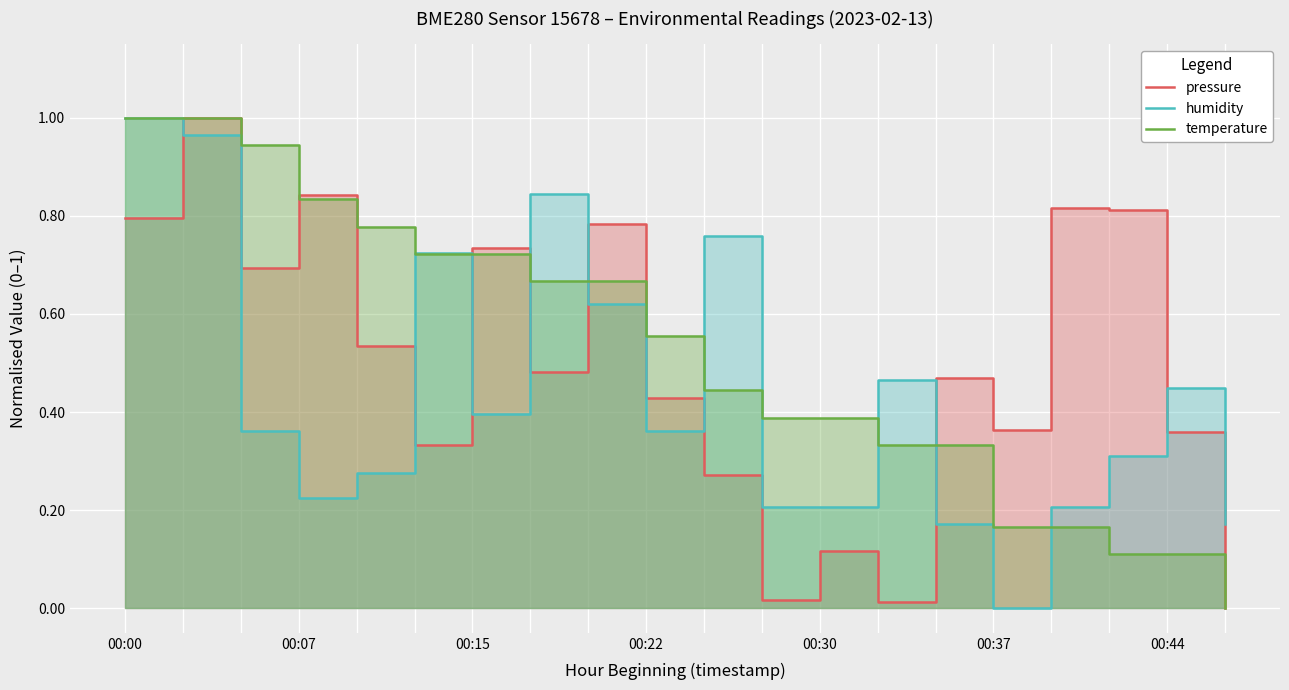

Reading right to left, transcribe all the data shown in this chart.

pressure: 0.0	0.4	0.8	0.8	0.4	0.5	0.0	0.1	0.0	0.3	0.4	0.8	0.5	0.7	0.3	0.5	0.8	0.7	1.0	0.8
humidity: 0.2	0.4	0.3	0.2	0.0	0.2	0.5	0.2	0.2	0.8	0.4	0.6	0.8	0.4	0.7	0.3	0.2	0.4	1.0	1.0
temperature: 0.0	0.1	0.1	0.2	0.2	0.3	0.3	0.4	0.4	0.4	0.6	0.7	0.7	0.7	0.7	0.8	0.8	0.9	1.0	1.0